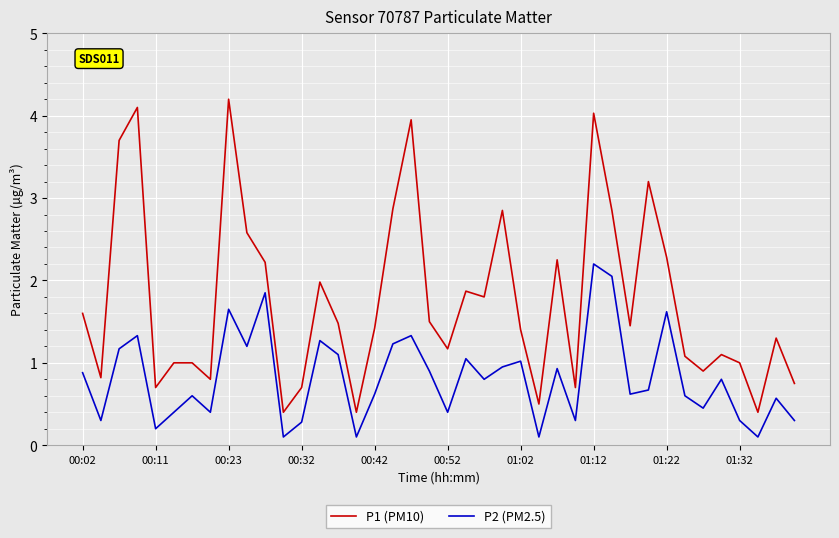

What is the difference between the maximum and minimum values in the P2 (PM2.5) series?

2.1